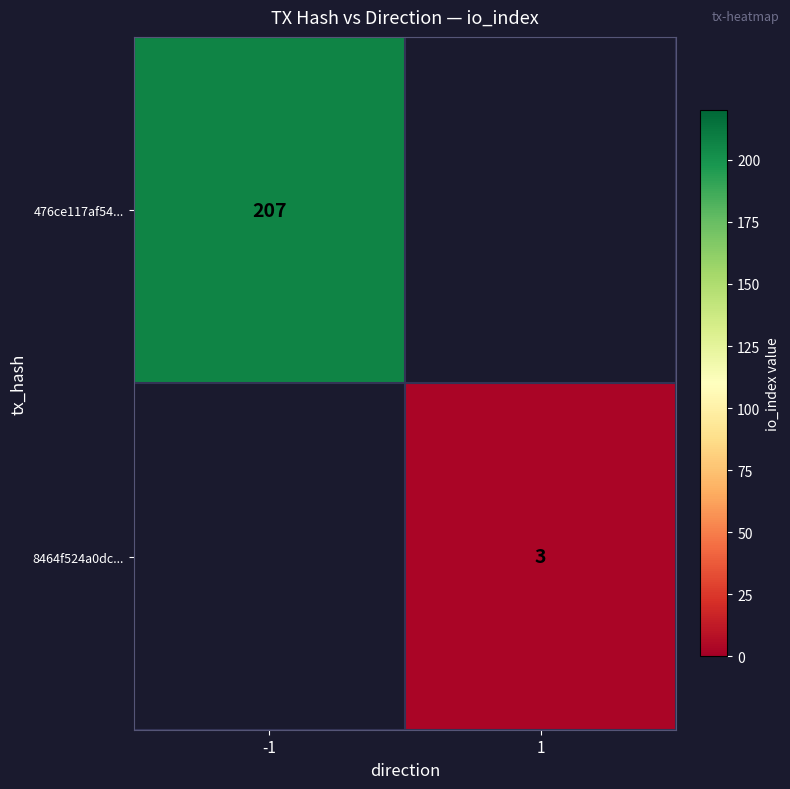

Count the number of data series in this chart.

2